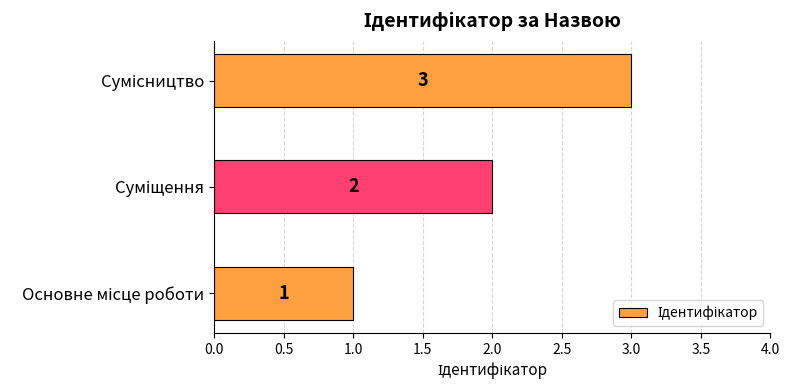

What is the sum of all values?

6